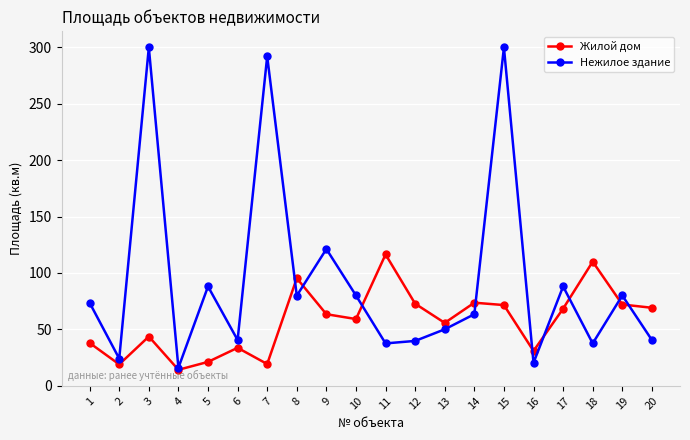

What is the difference between the maximum and minimum values in the Нежилое здание series?

284.1